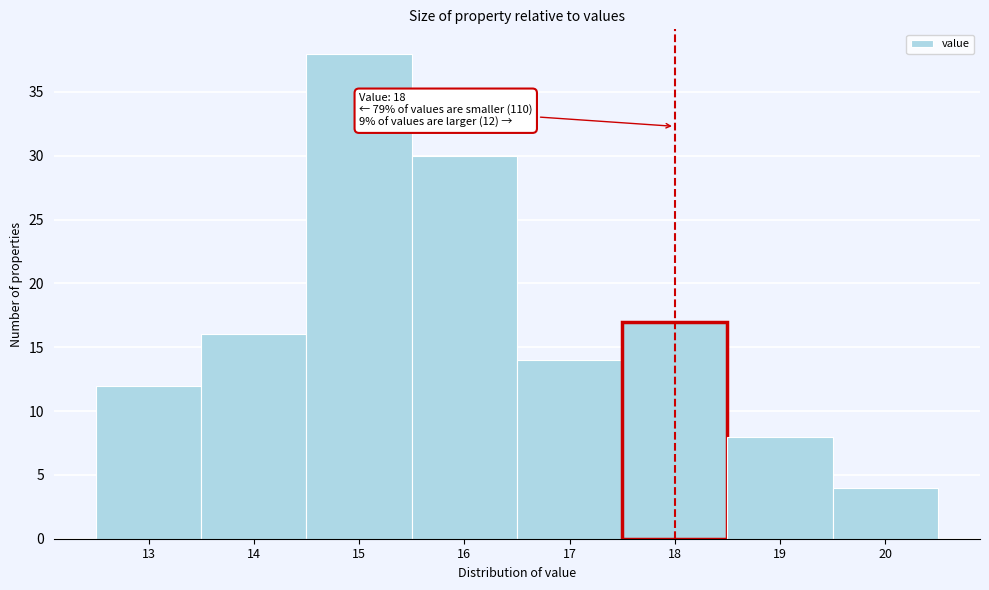

Reading right to left, transcribe all the data shown in this chart.

20=4	19=8	18=17	17=14	16=30	15=38	14=16	13=12